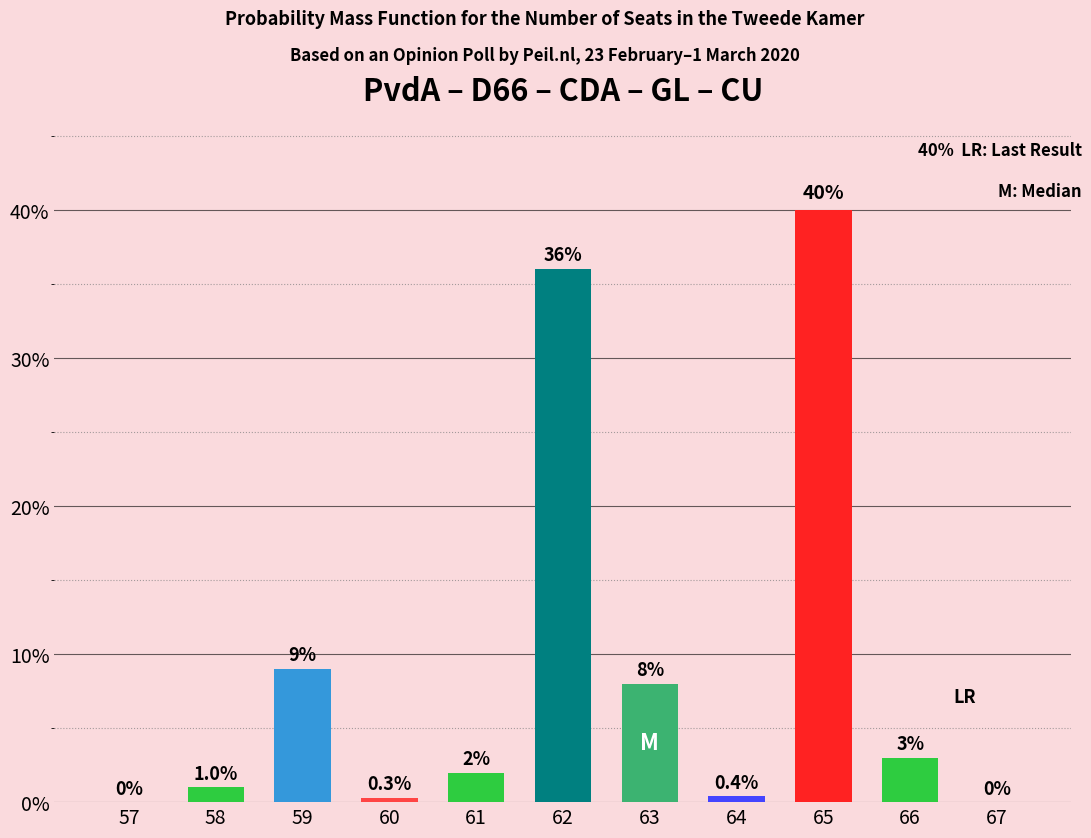

Are the bars horizontal?

No